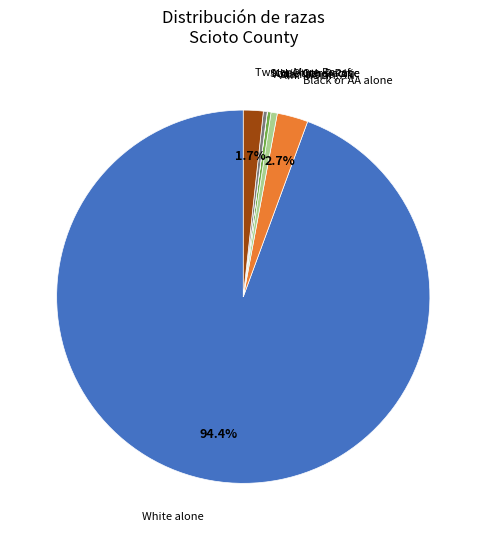

Does any single category account for the majority?

Yes